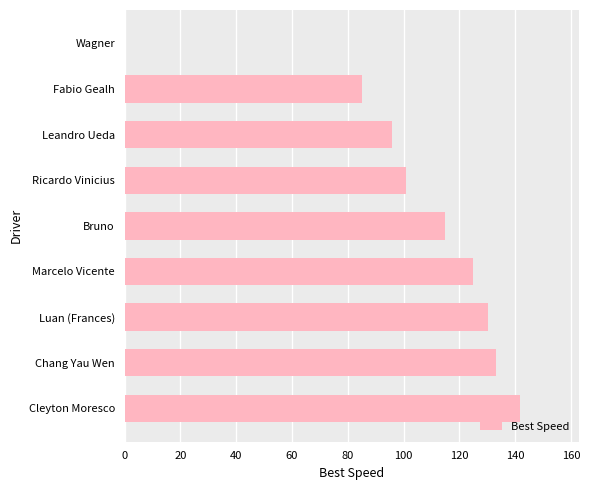

What is the approximate value at Ricardo Vinicius?

101.0